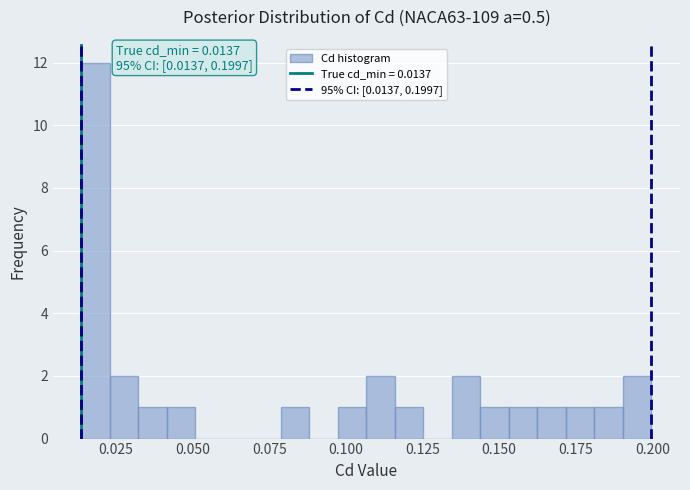

Around what value on the x-axis is the tallest bar? Give the approximate position of its centre, as read against the axis.

0.020